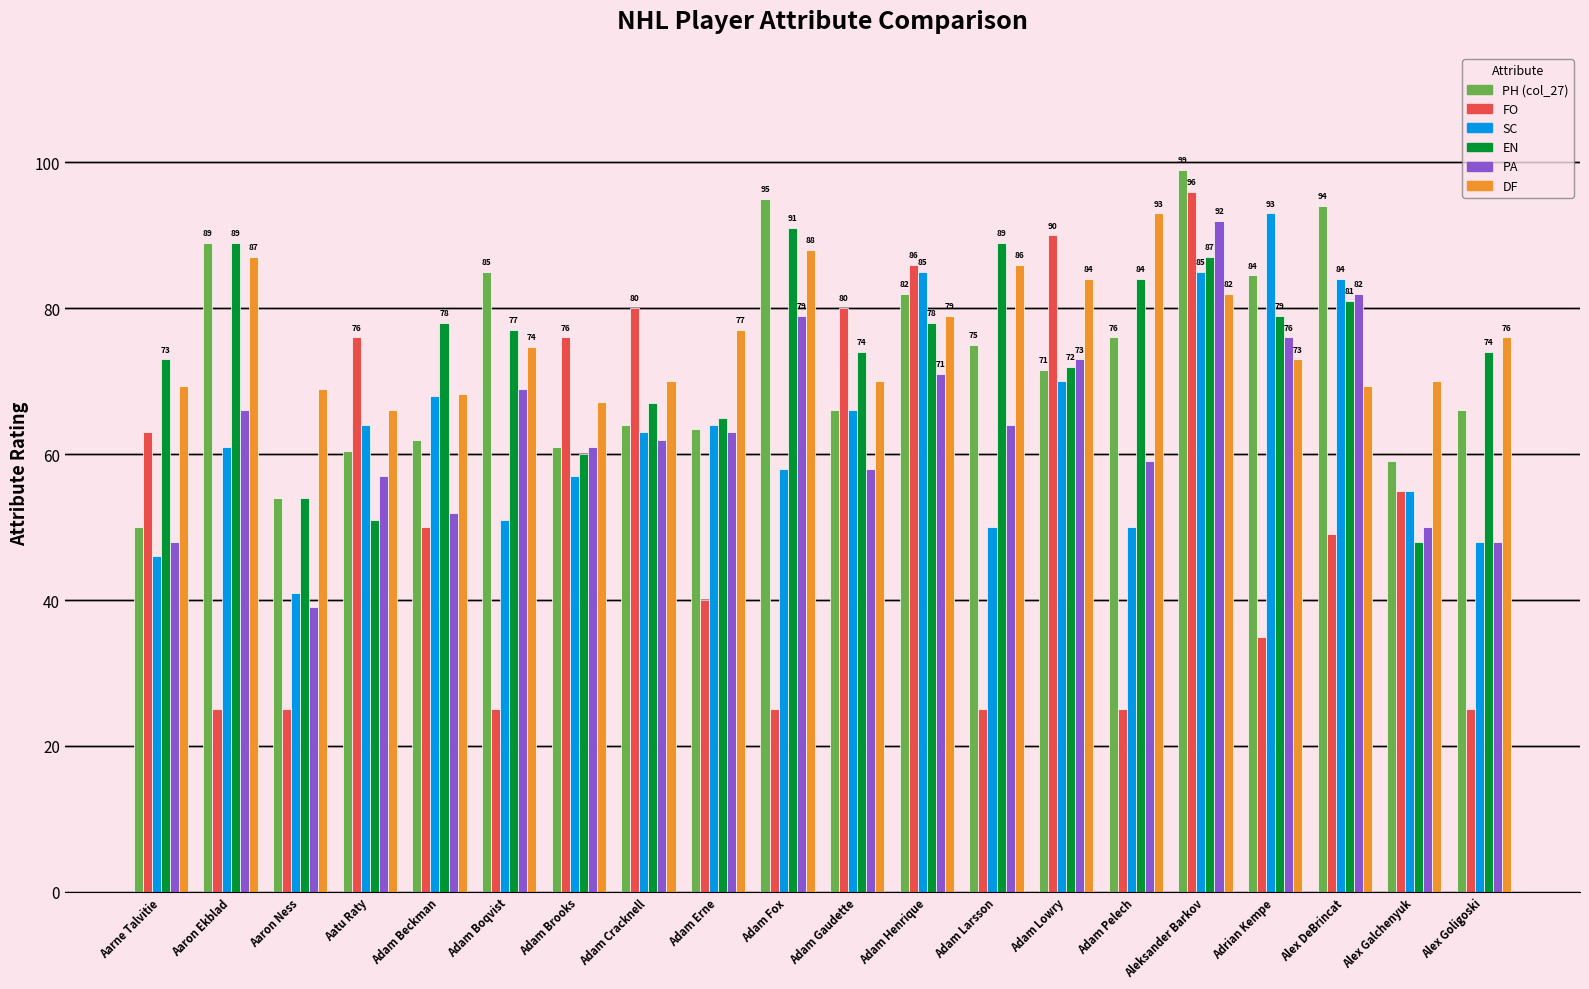

What is the lowest value of the PH (col_27) series?

50.0